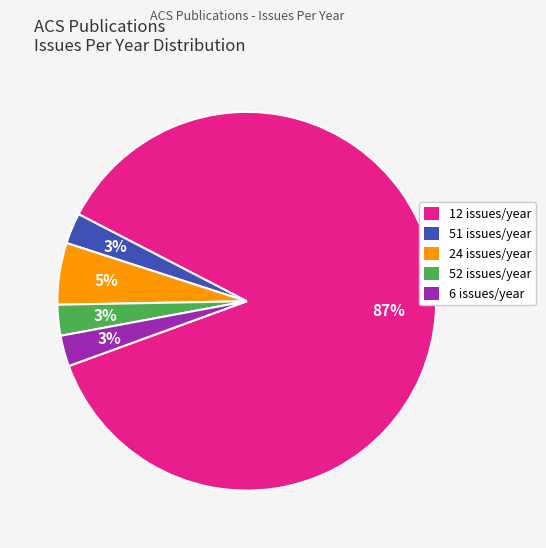

Do 51 issues/year and 12 issues/year together represent more than half of the pie?

Yes